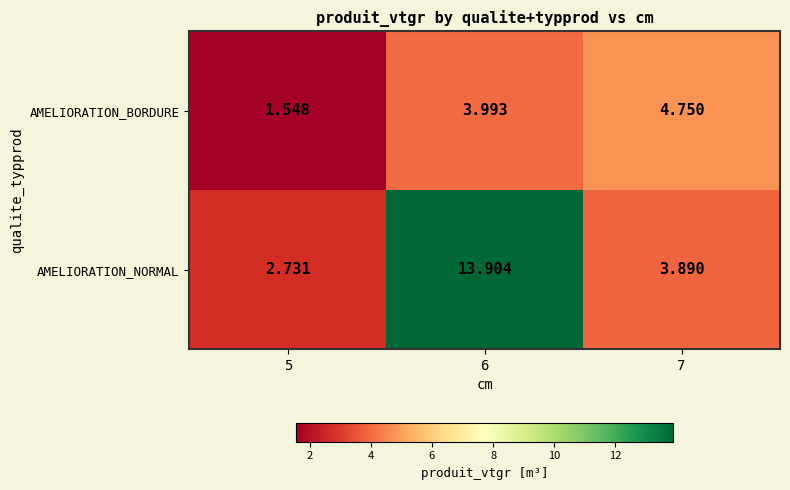

At 6, list the series in order from largest to smallest.

AMELIORATION_NORMAL, AMELIORATION_BORDURE